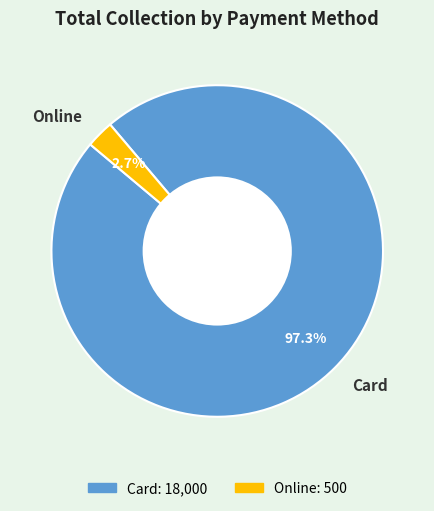

What is the majority slice?

Card